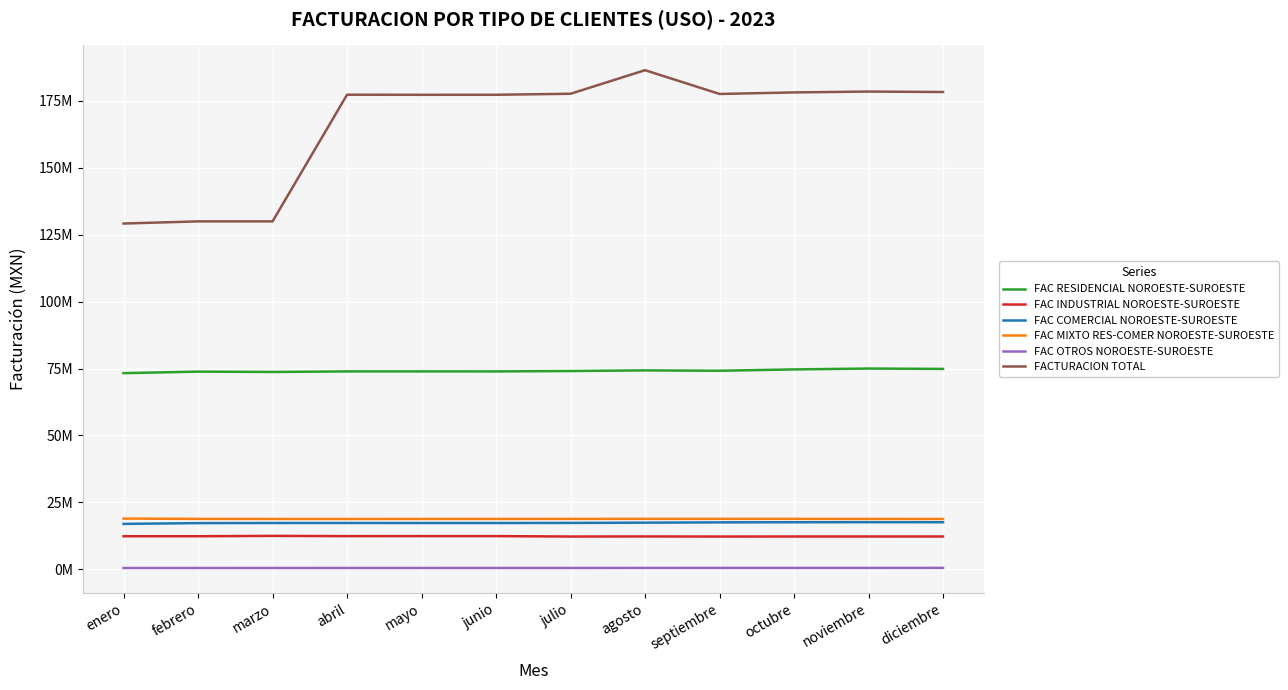

Rank the categories by FAC OTROS NOROESTE-SUROESTE value from lowest to highest.

enero, febrero, marzo, abril, mayo, julio, junio, agosto, septiembre, octubre, noviembre, diciembre